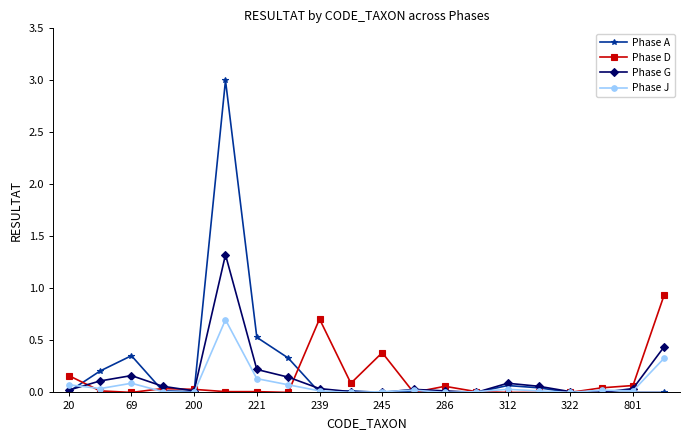

How many lines are shown in the chart?

4